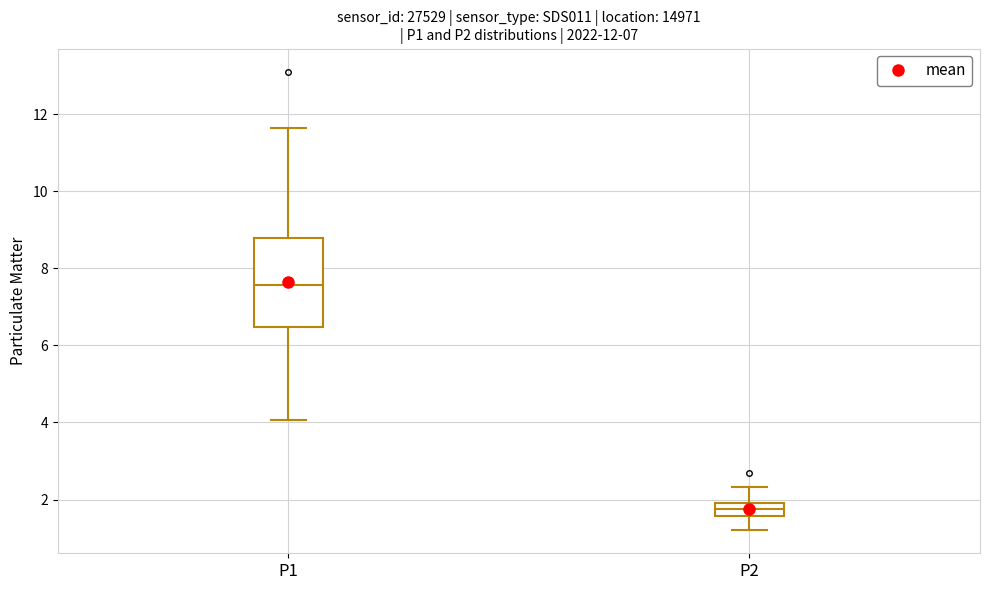

Comparing the boxes themselves (not the whiskers), which one is the tallest?

P1